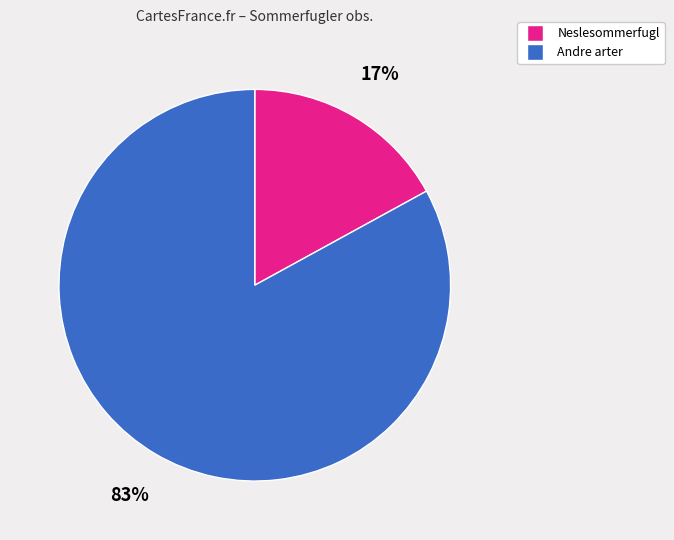

Which slice is the smallest?

Neslesommerfugl